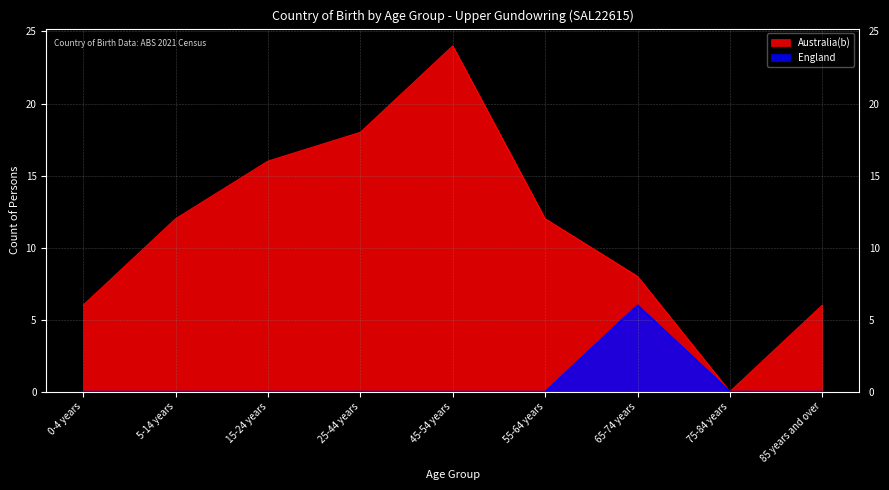

Does the chart have visible grid lines?

Yes